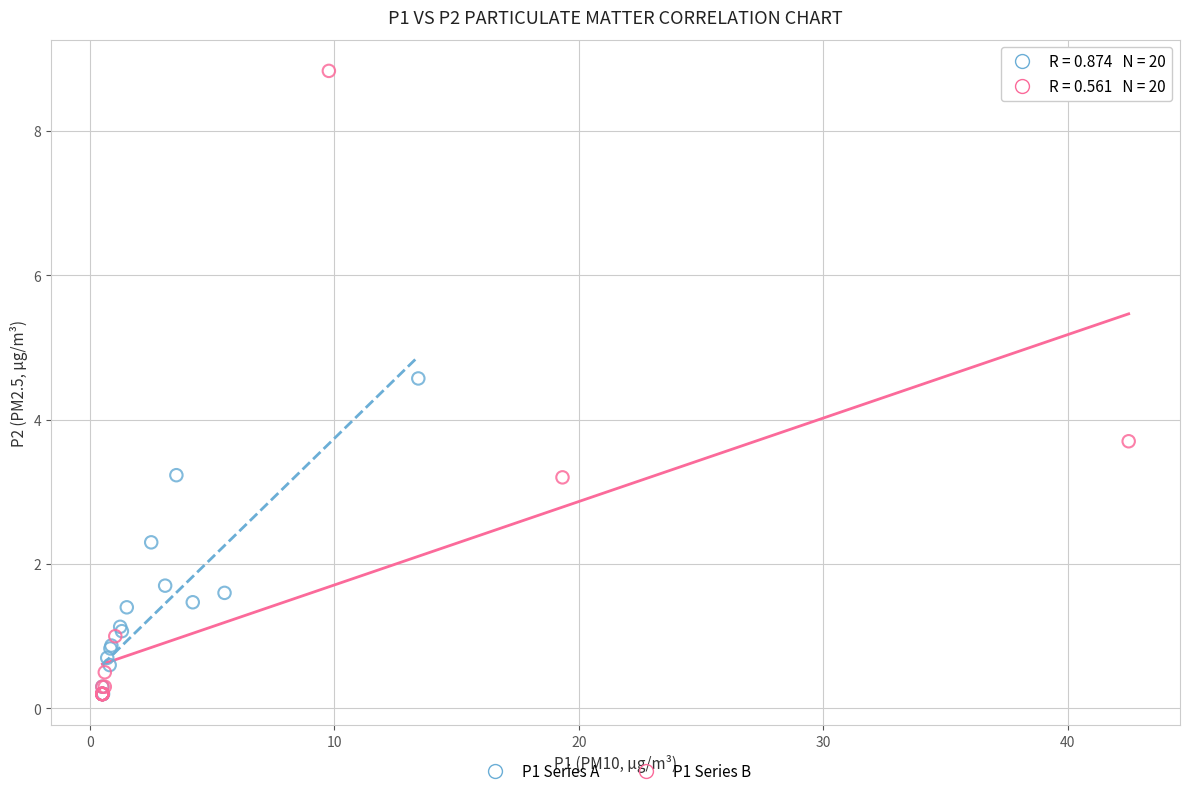

Which series has the widest spread of Y values?

P1 Series B